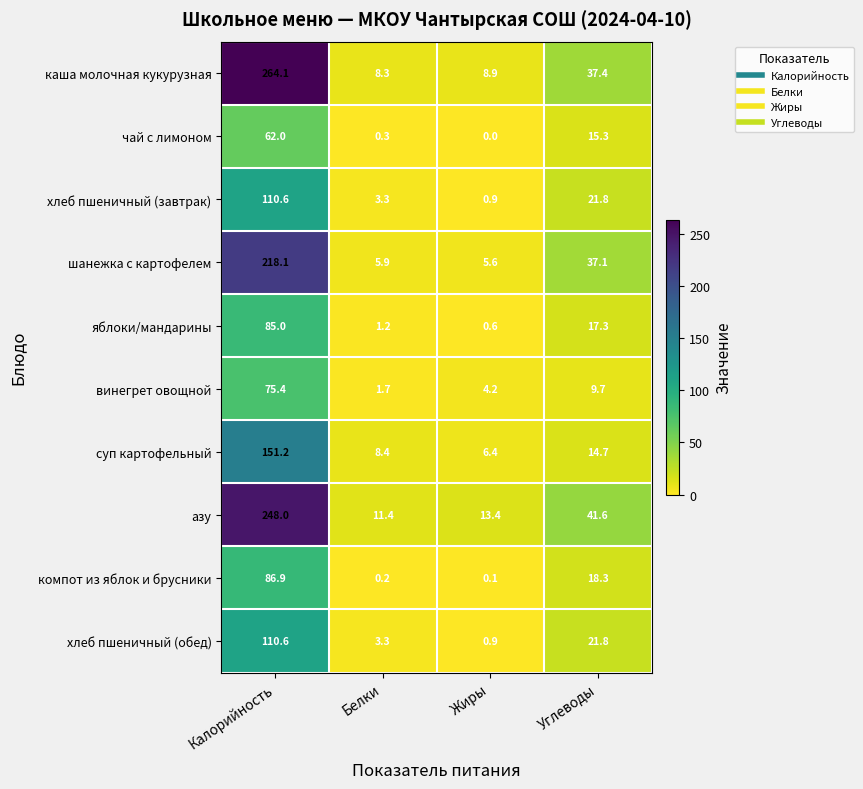

What is the spread (max minus min) of values at Белки?

11.2